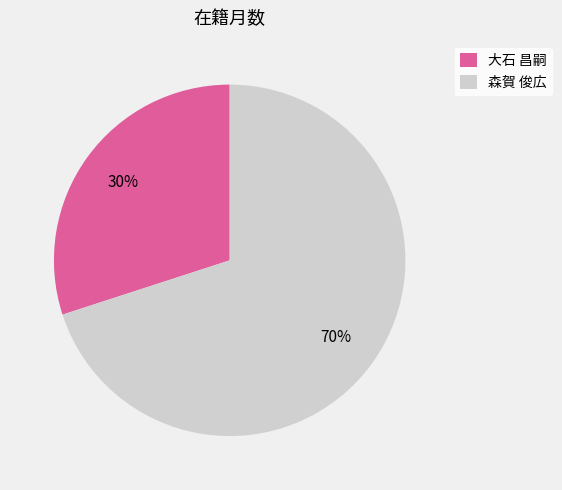

To the nearest percent, what is the combined percentage of 森賀 俊広 and 大石 昌嗣?

100%